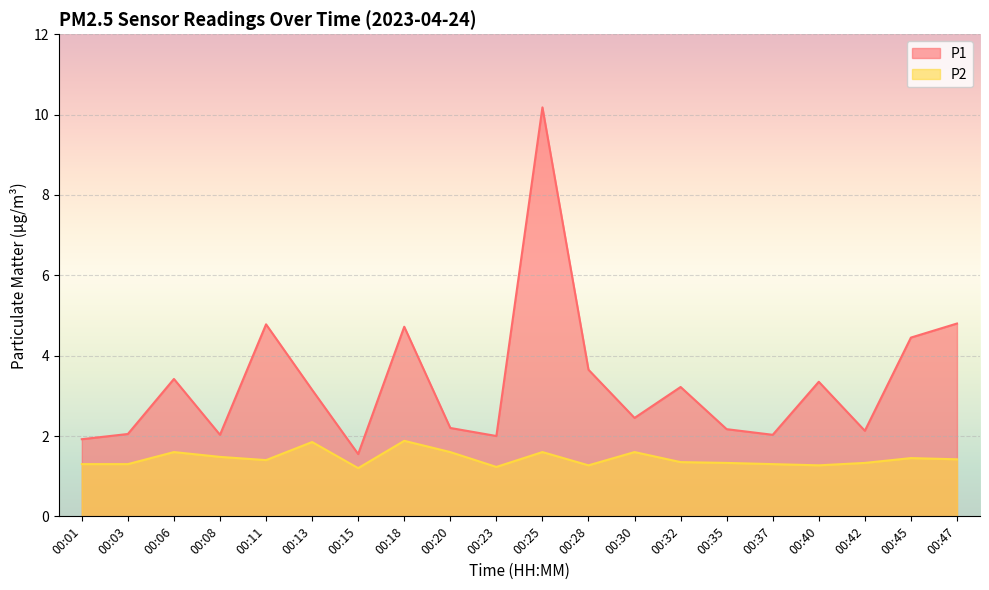

True or false: P1 and P2 intersect in this chart.

False